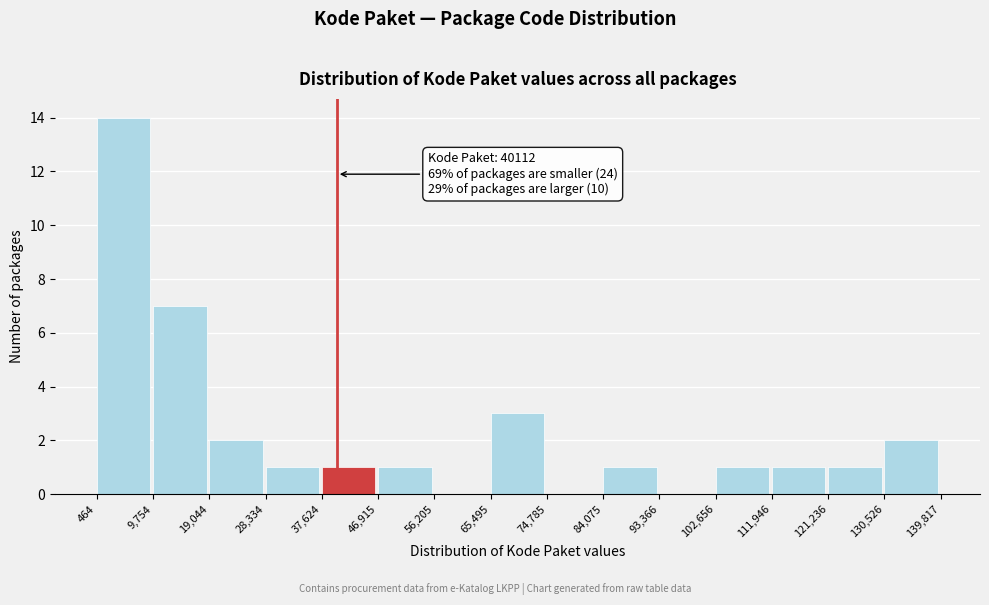

Over which range of the x-axis is the bar tallest?

464 to 9,754